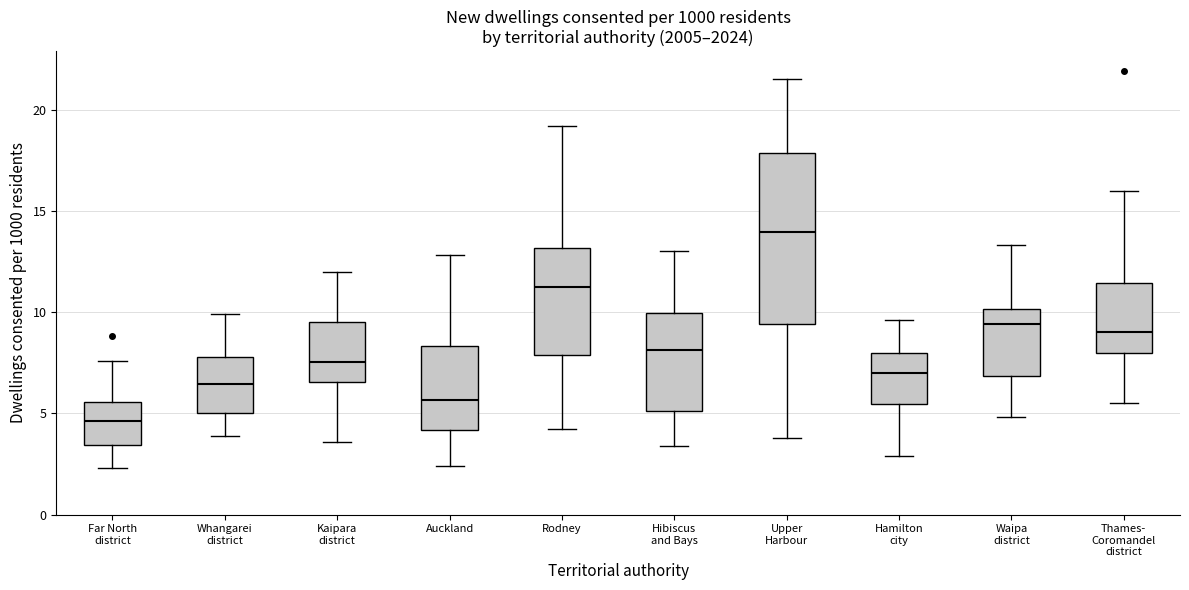

Which box's median line is the lowest?

Far North district